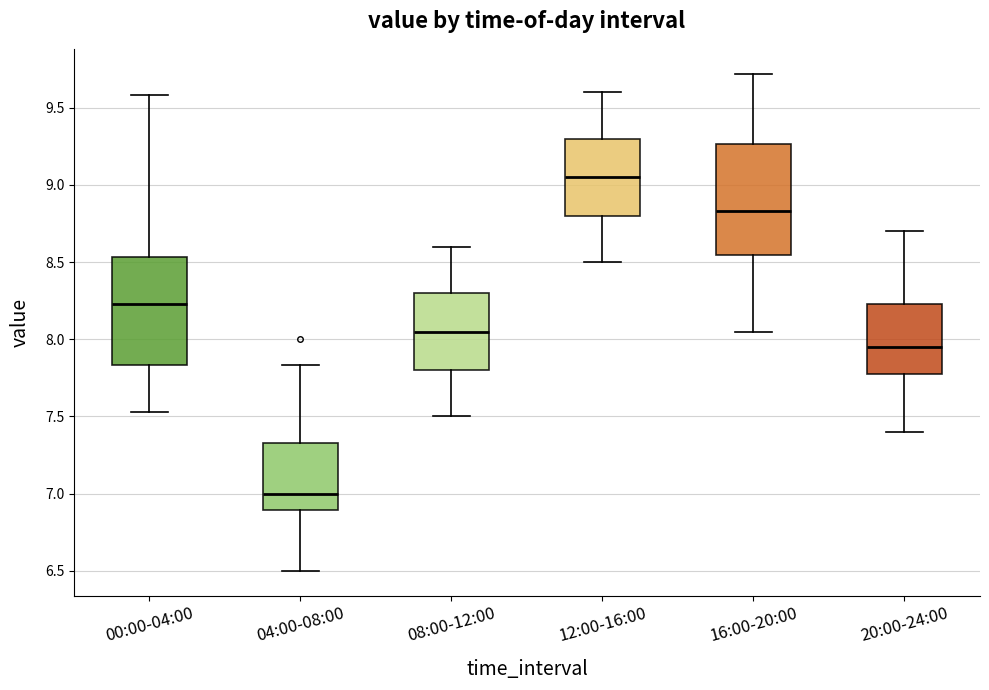

Reading left to right, transcribe this box plot: for each box, give where its median line is, the range the box spans, and where its two whiskers end, as read against the y-axis. The values are not printed on the chart, so give them approximately, as read against the axis.

00:00-04:00: median 8.25, box 7.85 to 8.55, whiskers 7.55 to 9.60
04:00-08:00: median 7.00, box 6.90 to 7.35, whiskers 6.50 to 7.85
08:00-12:00: median 8.05, box 7.80 to 8.30, whiskers 7.50 to 8.60
12:00-16:00: median 9.05, box 8.80 to 9.30, whiskers 8.50 to 9.60
16:00-20:00: median 8.85, box 8.55 to 9.25, whiskers 8.05 to 9.70
20:00-24:00: median 7.95, box 7.80 to 8.25, whiskers 7.40 to 8.70